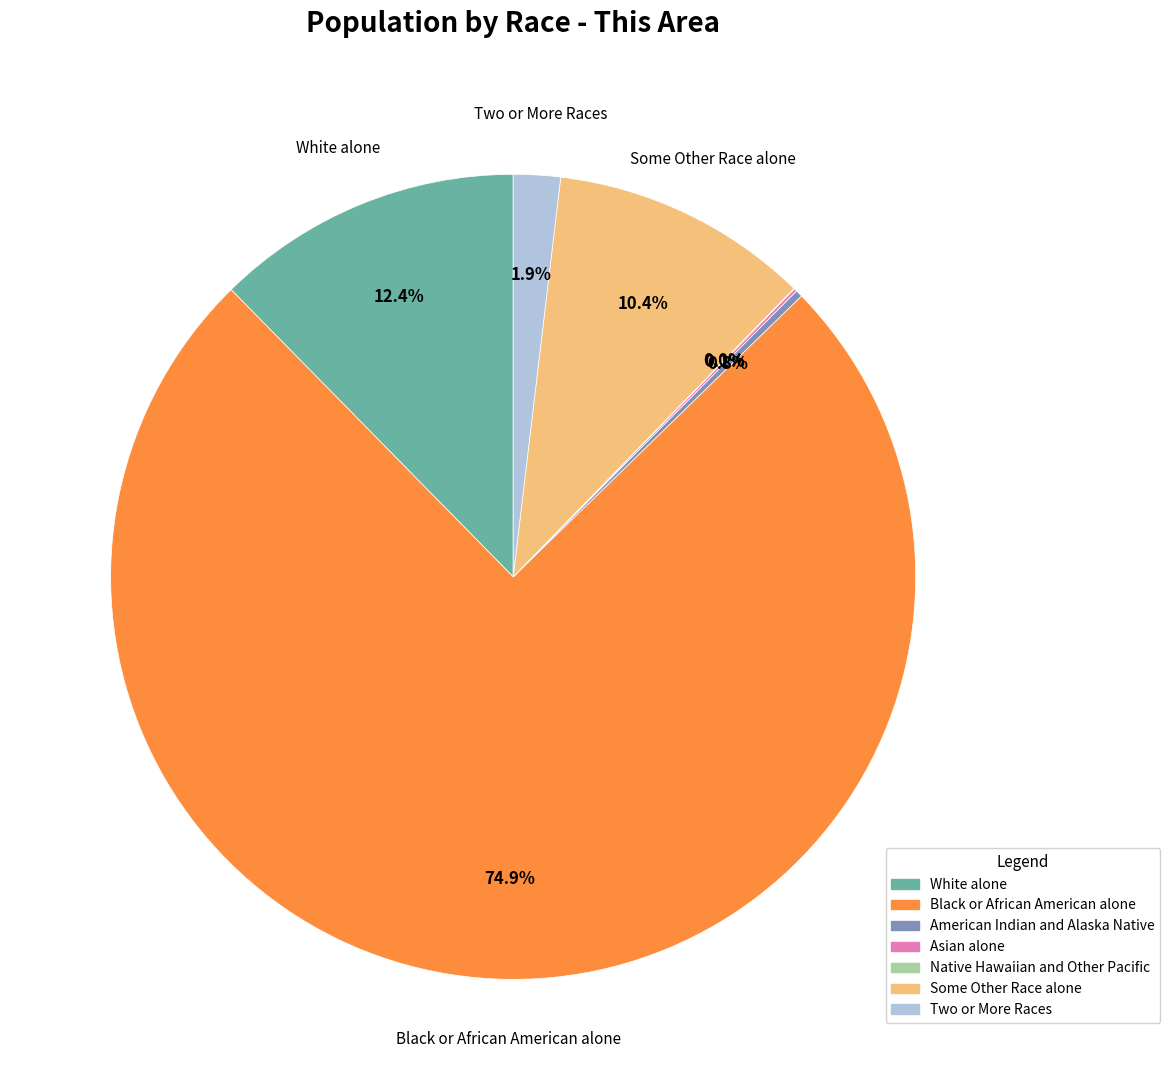

Which category has the biggest portion of the pie?

Black or African American alone